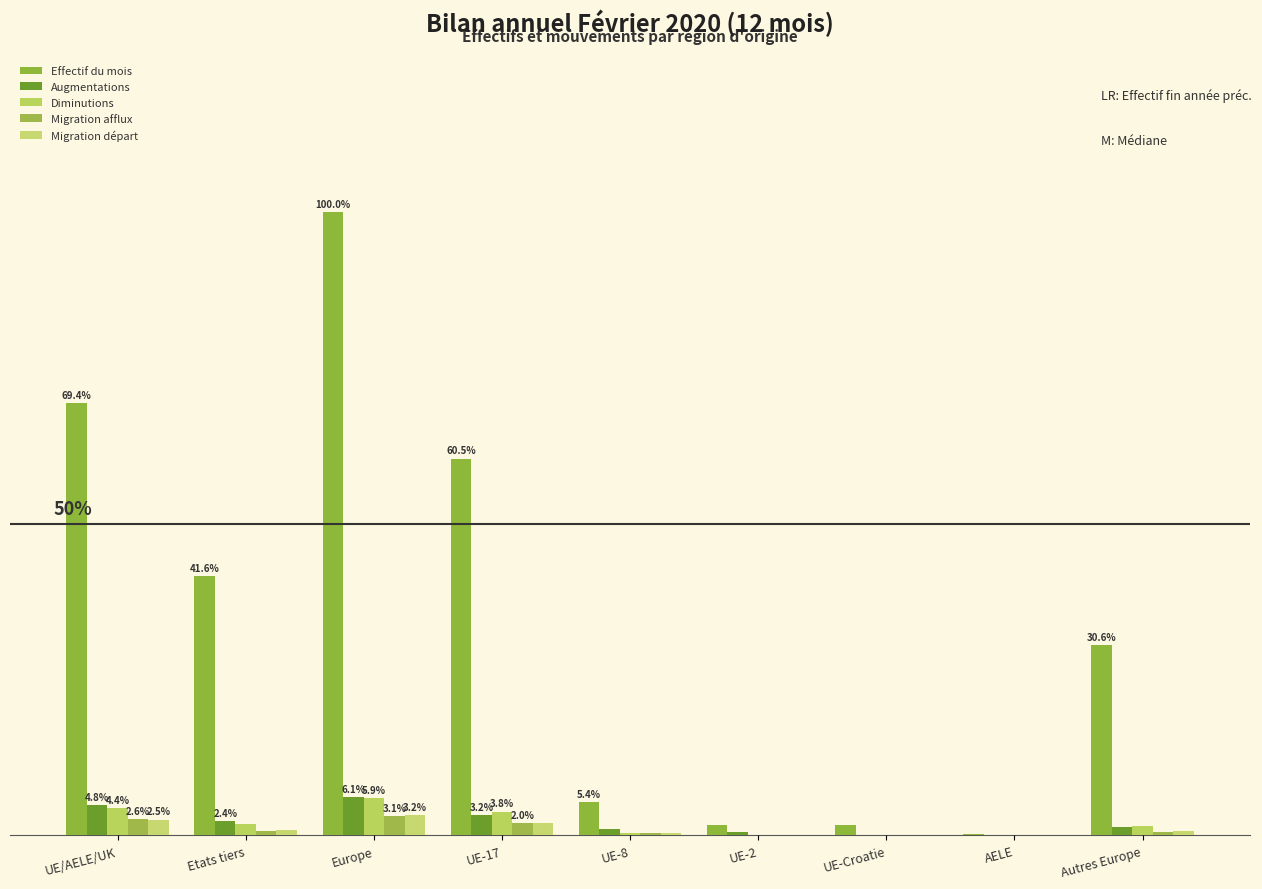

True or false: Migration afflux has a value of 0.2 at UE-2.

False